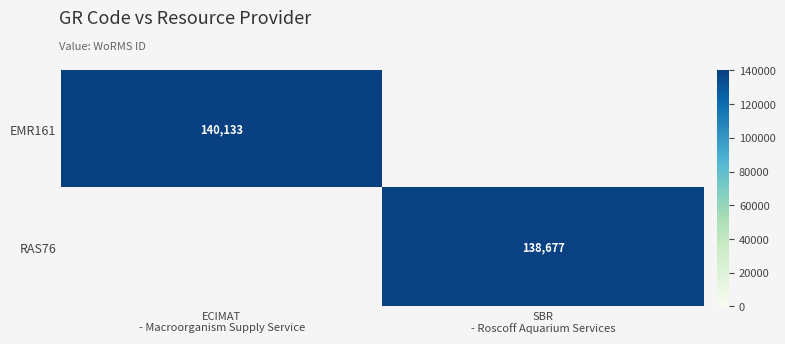

The value of RAS76 at ECIMAT - Macroorganism Supply Service is -79802. True or false?

False